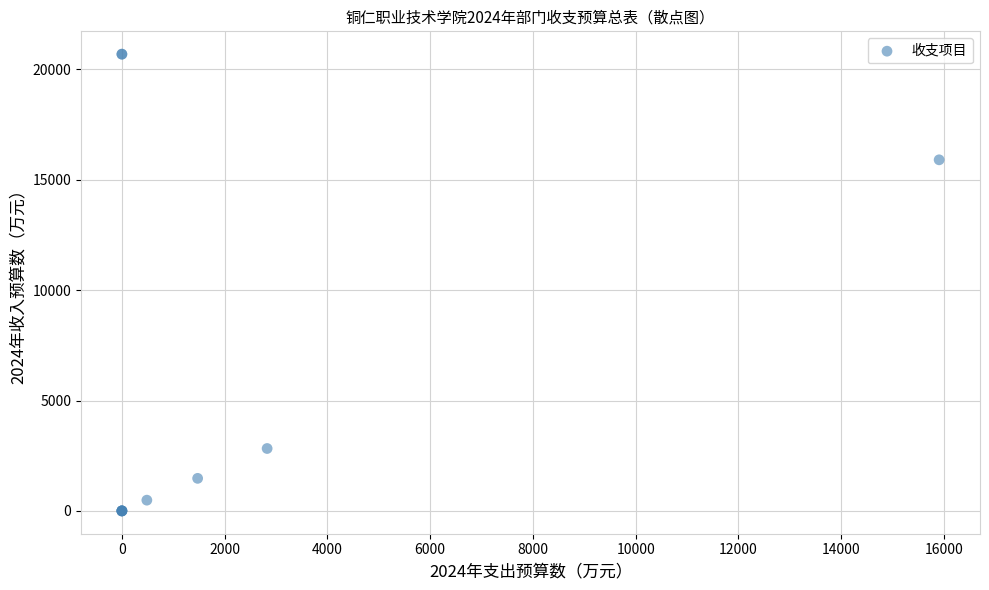

What Y value in the scatter plot is closest to 10345?

15905.3